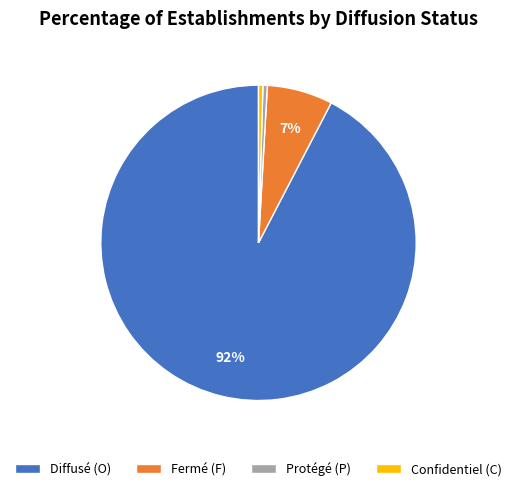

How many slices are in this pie chart?

4